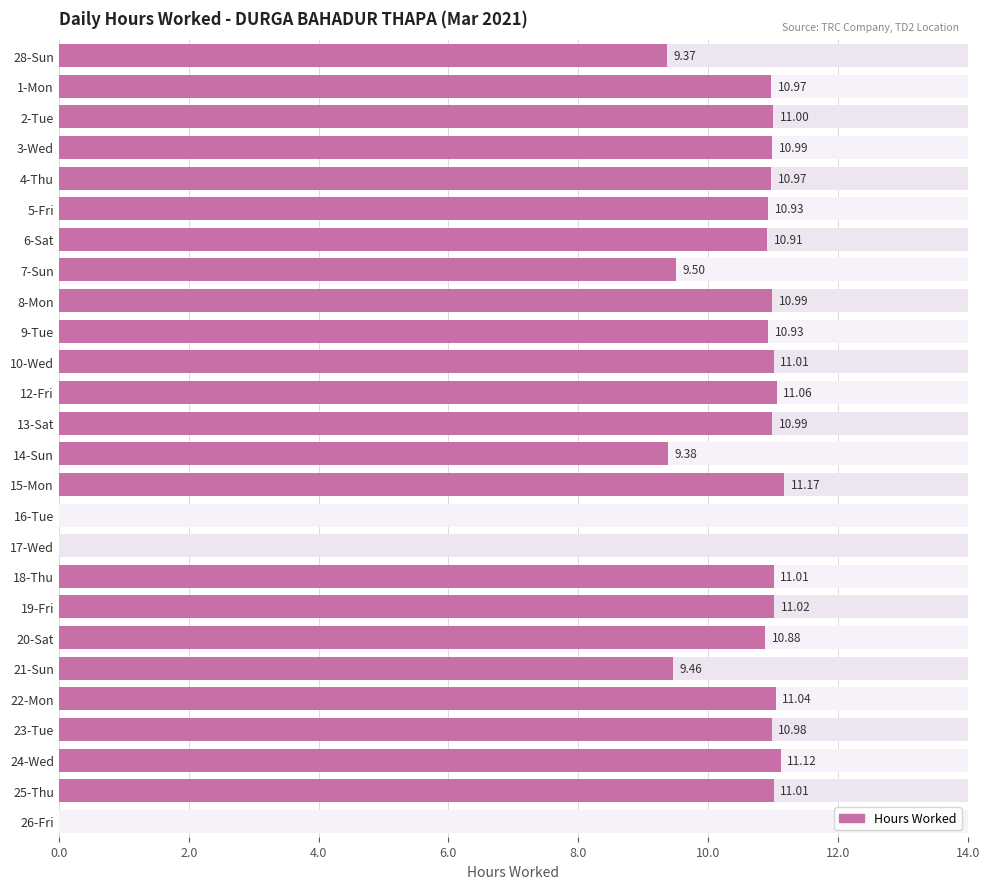

Which category has the lowest value across all series?

16-Tue